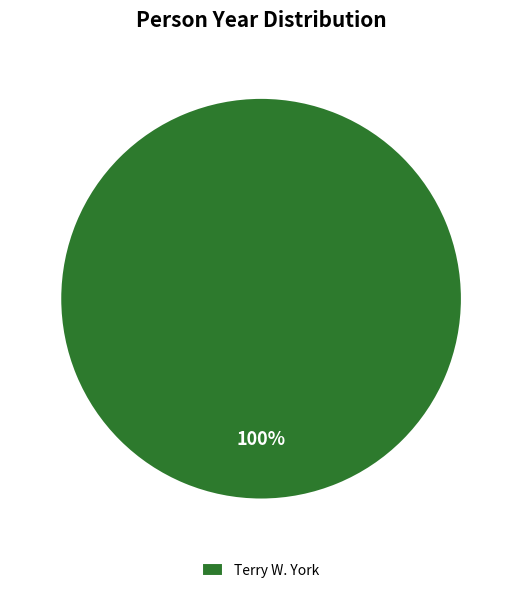

To the nearest percent, what percentage of the pie is Terry W. York?

100%